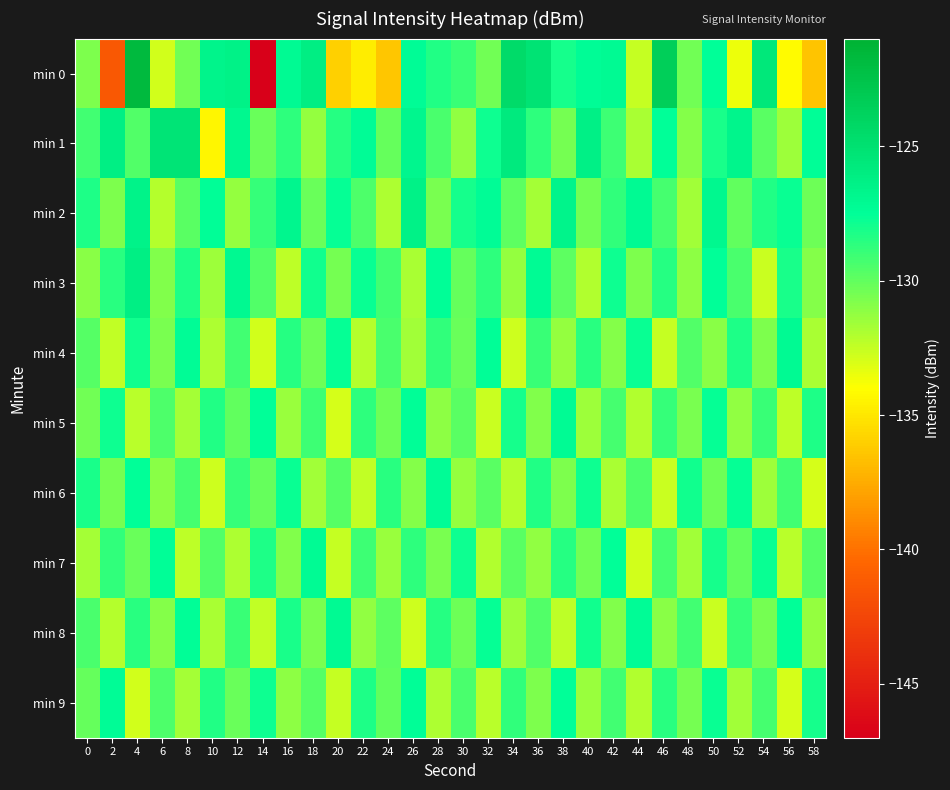

Which series has the widest spread of values?

min 0